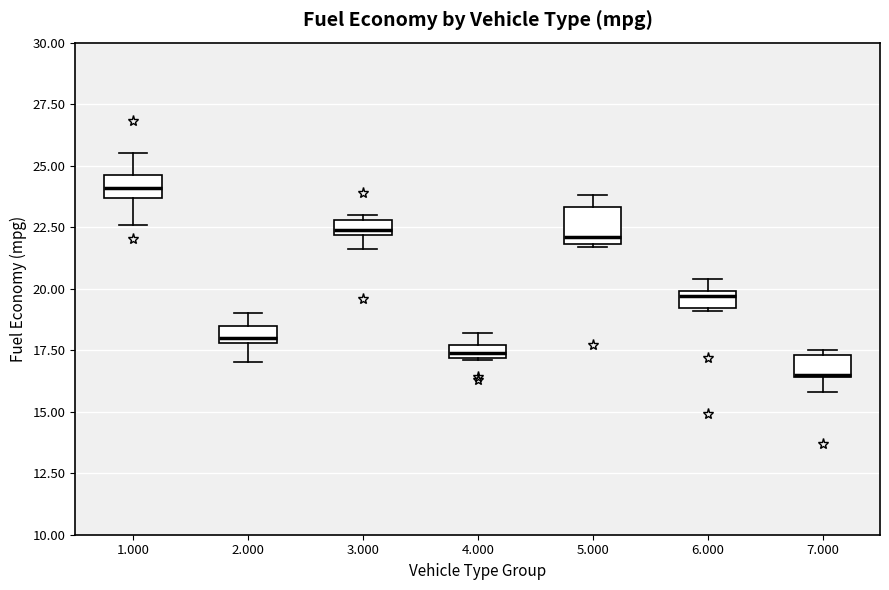

Which box has the highest median line?

1.000